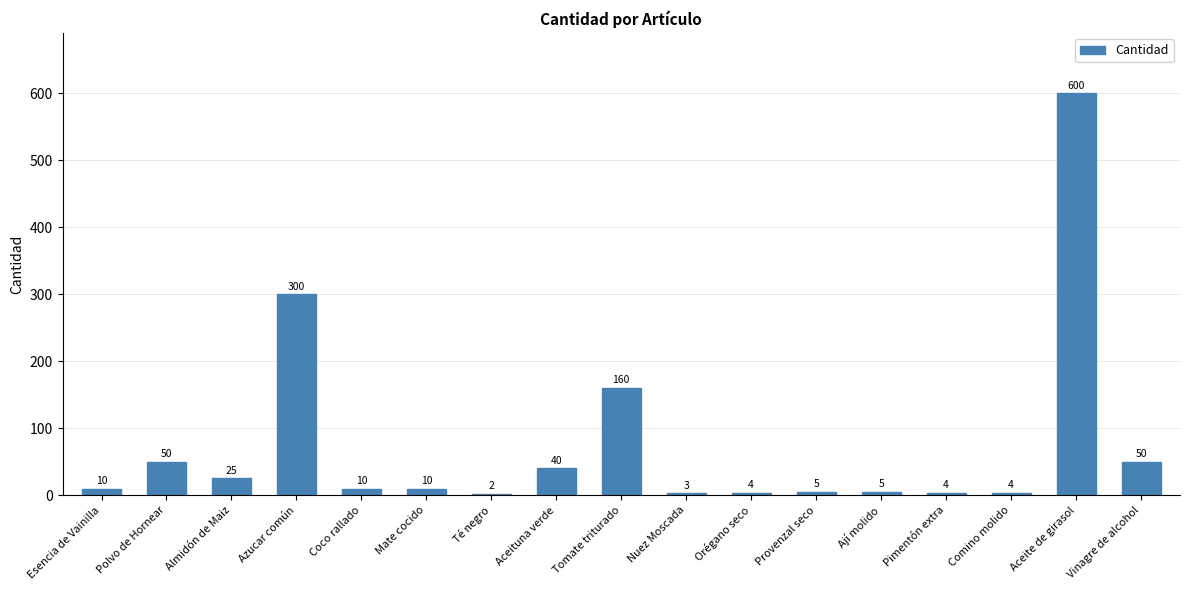

How many series are shown in this chart?

1